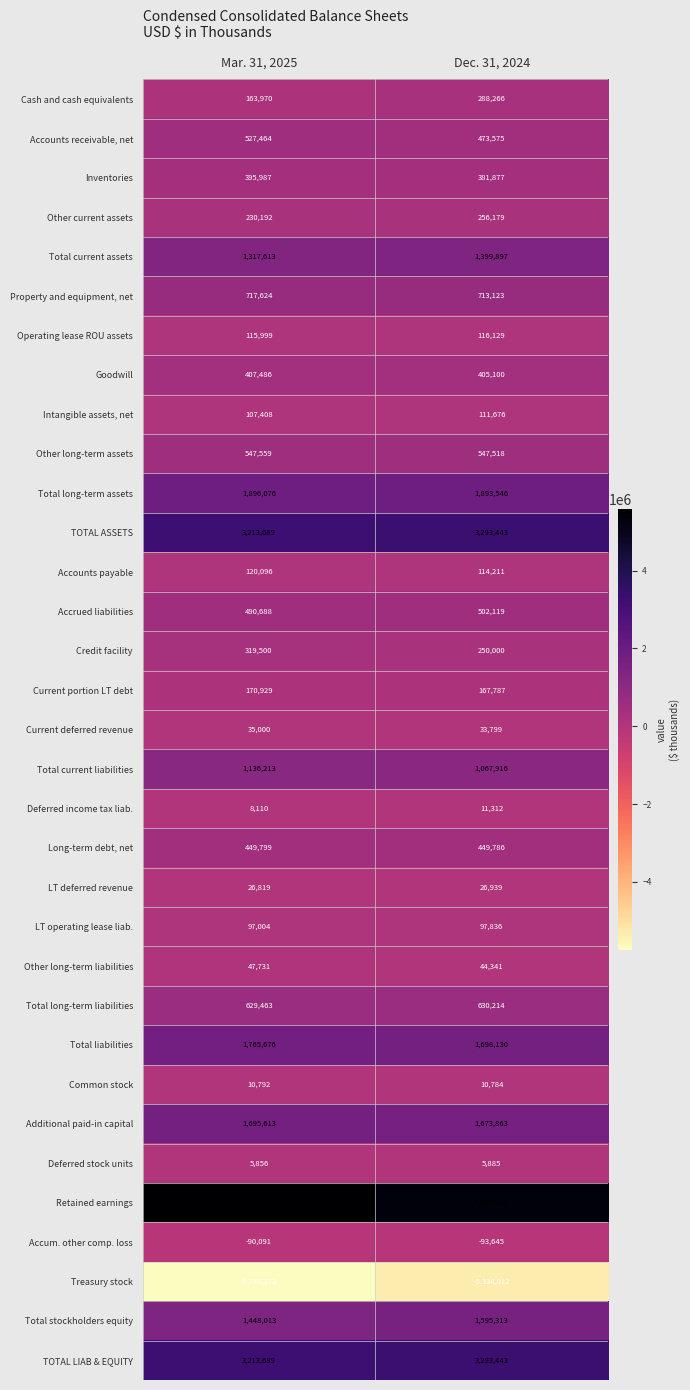

How many data points does each series have?

2